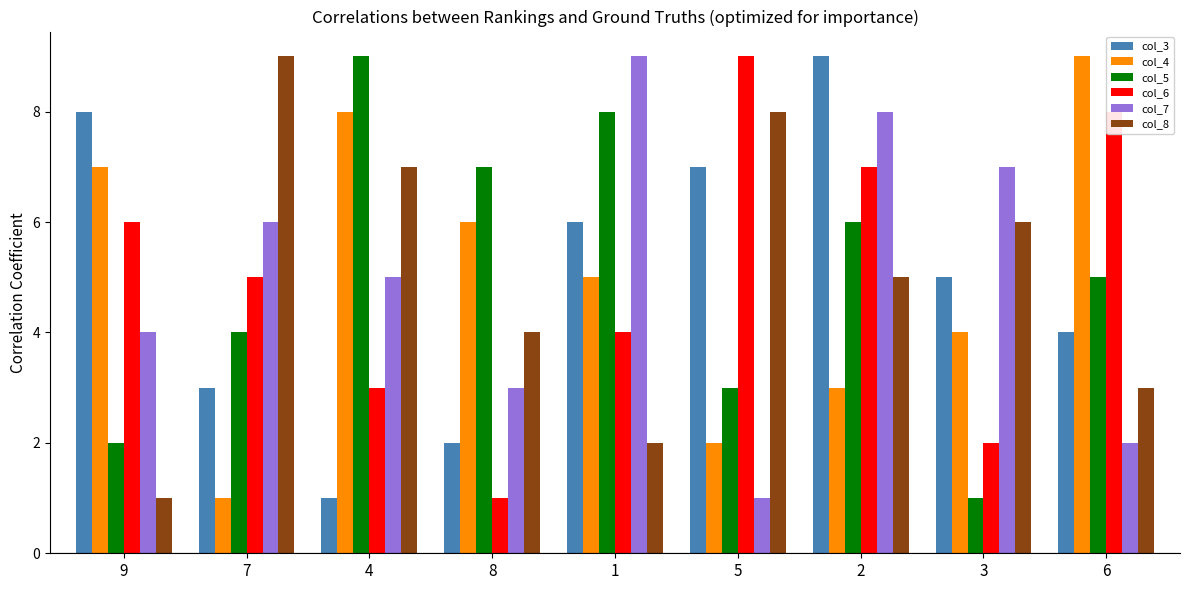

What is the difference between the maximum and second lowest values in the col_6 series?

7